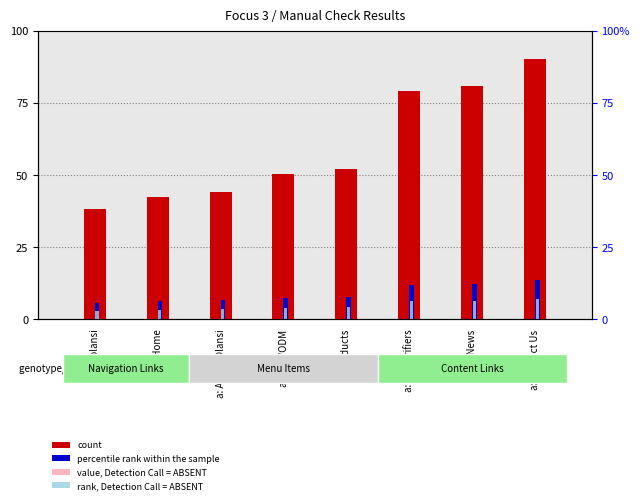

How many data points does each series have?

8